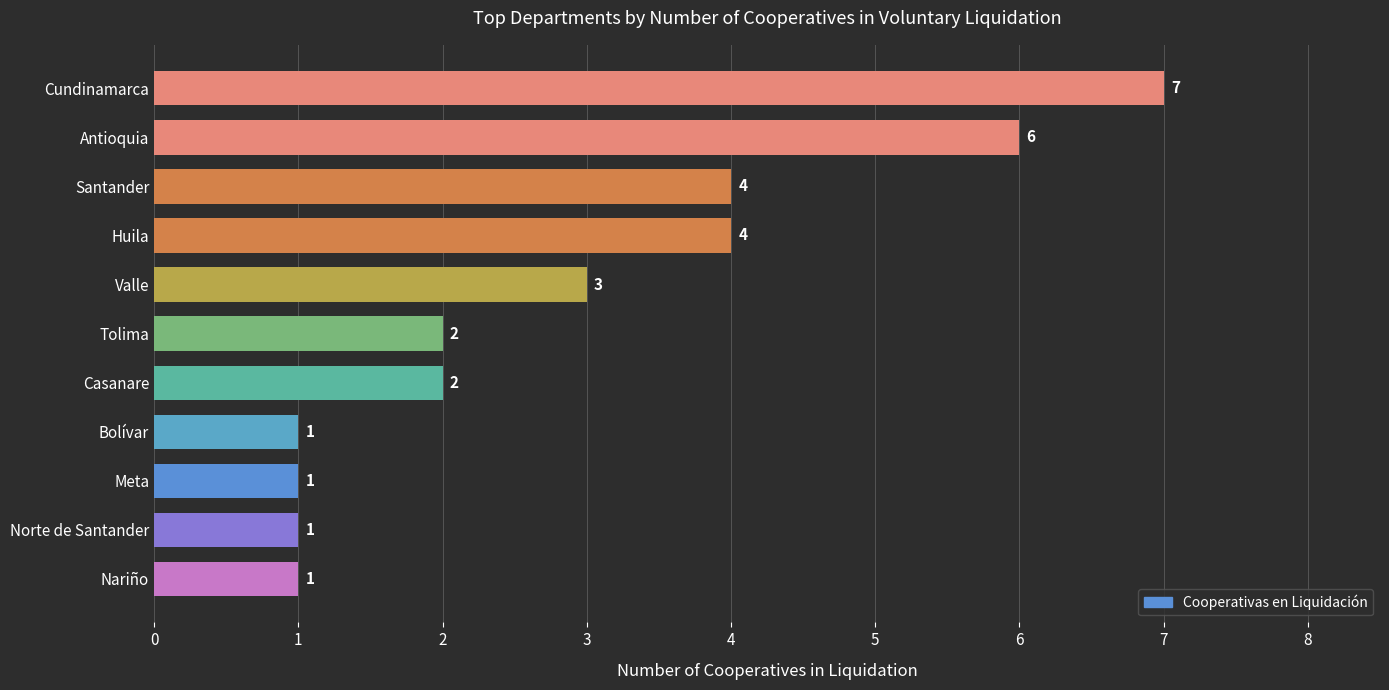

Count the number of data series in this chart.

1